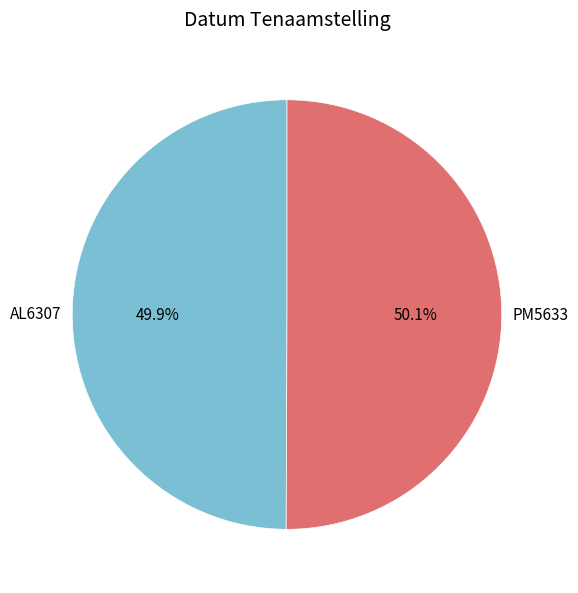

Is there any slice that represents more than half of the pie?

Yes